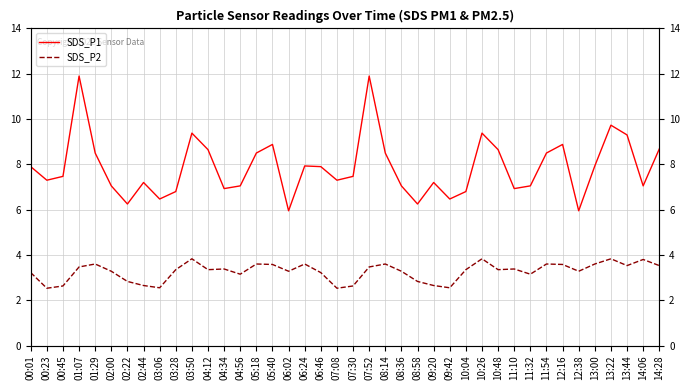

The value of SDS_P1 at 04:12 is 13.5. True or false?

False